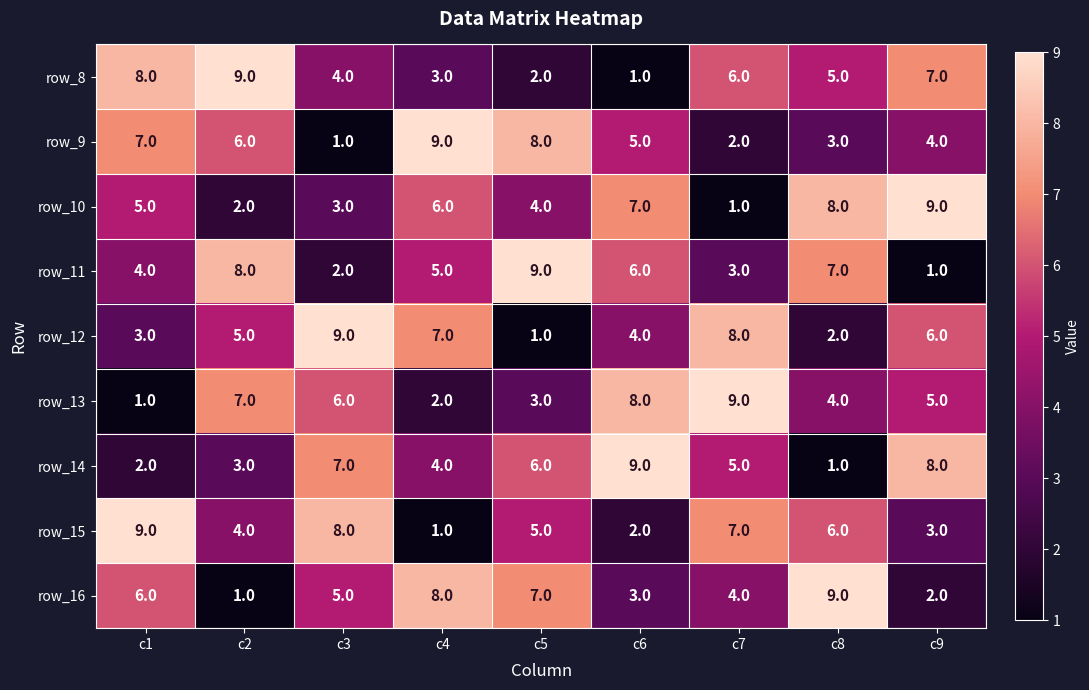

What is the spread (max minus min) of values at c5?

8